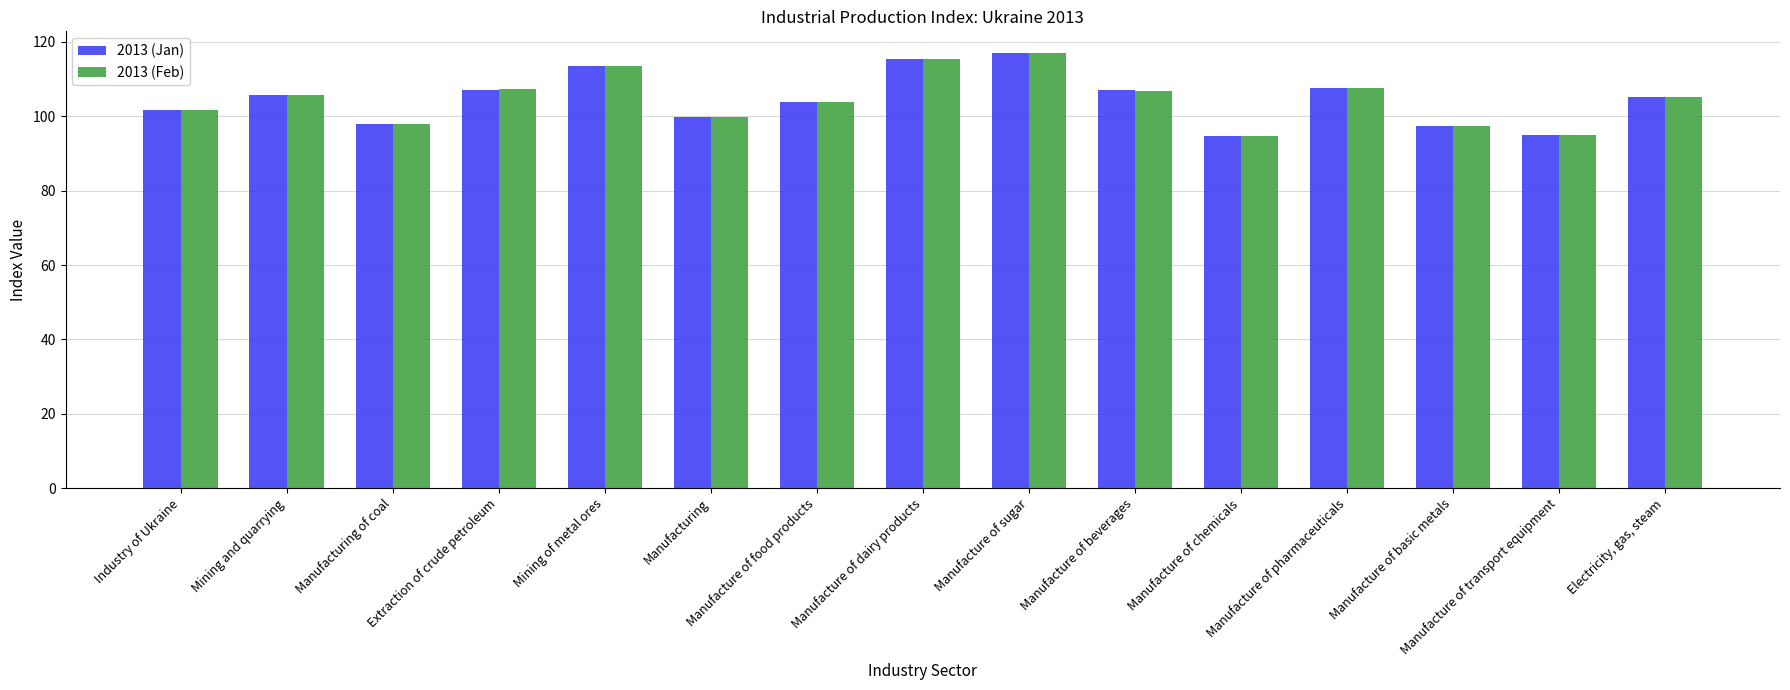

What are all the series names shown in the legend?

2013 (Jan), 2013 (Feb)